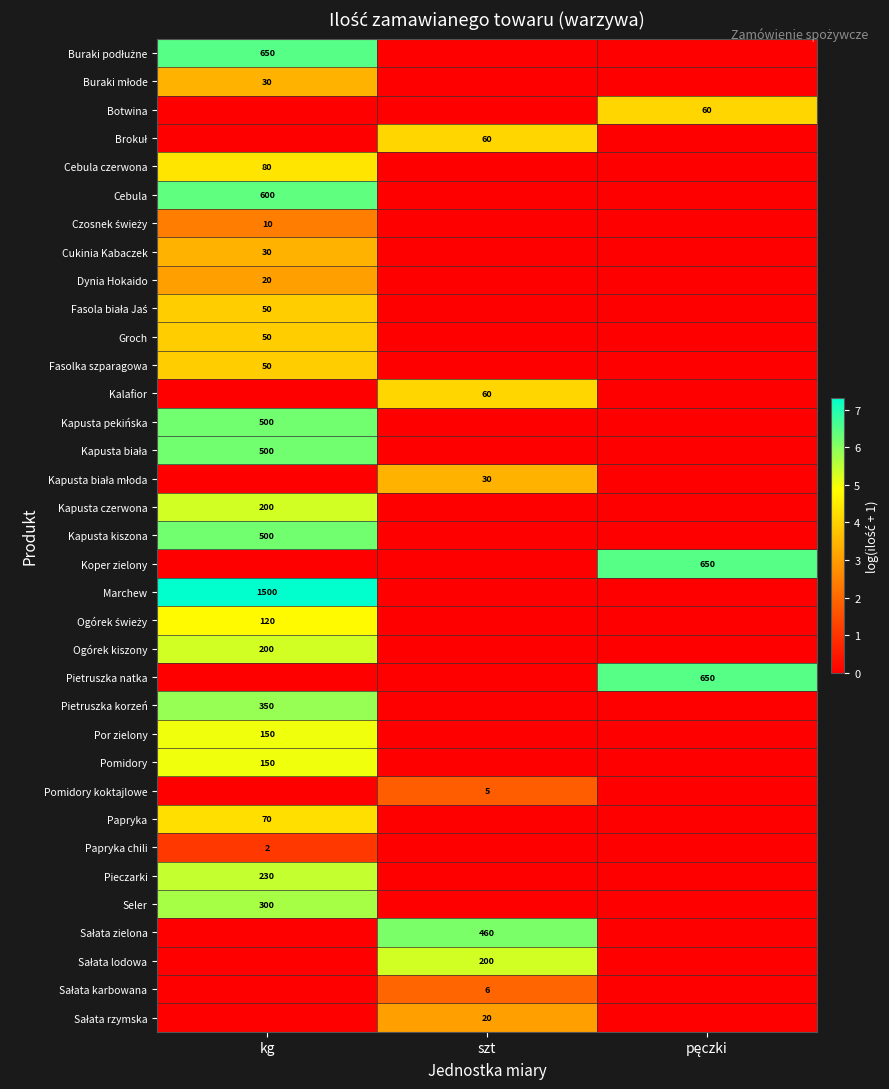

Is it true that Dynia Hokaido equals 20 at kg?

True